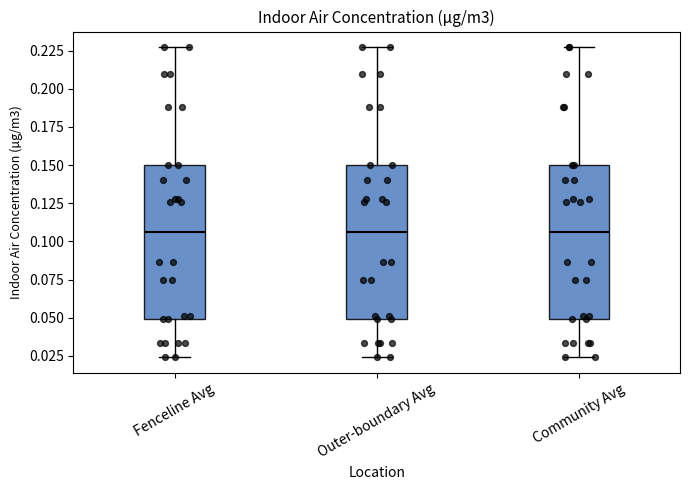

Where is the upper edge of the box for Community Avg on the y-axis? The values are not printed on the chart, so give them approximately, as read against the axis.

0.150